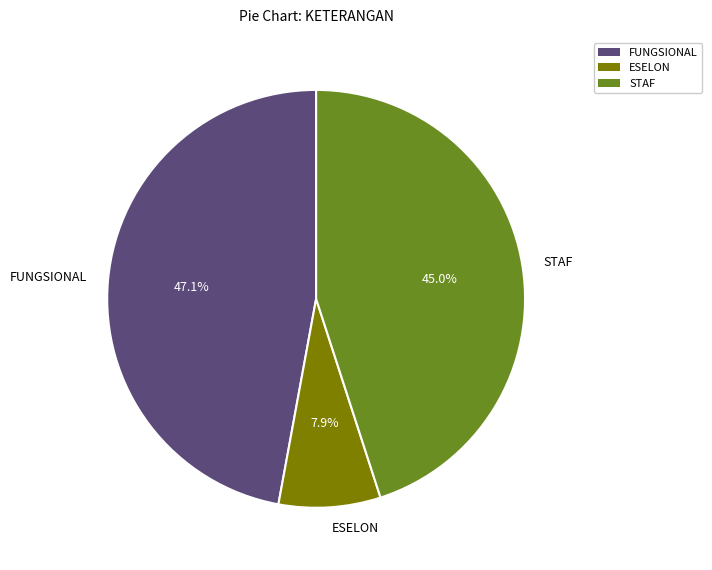

Is it true that ESELON is 8% of the pie?

True